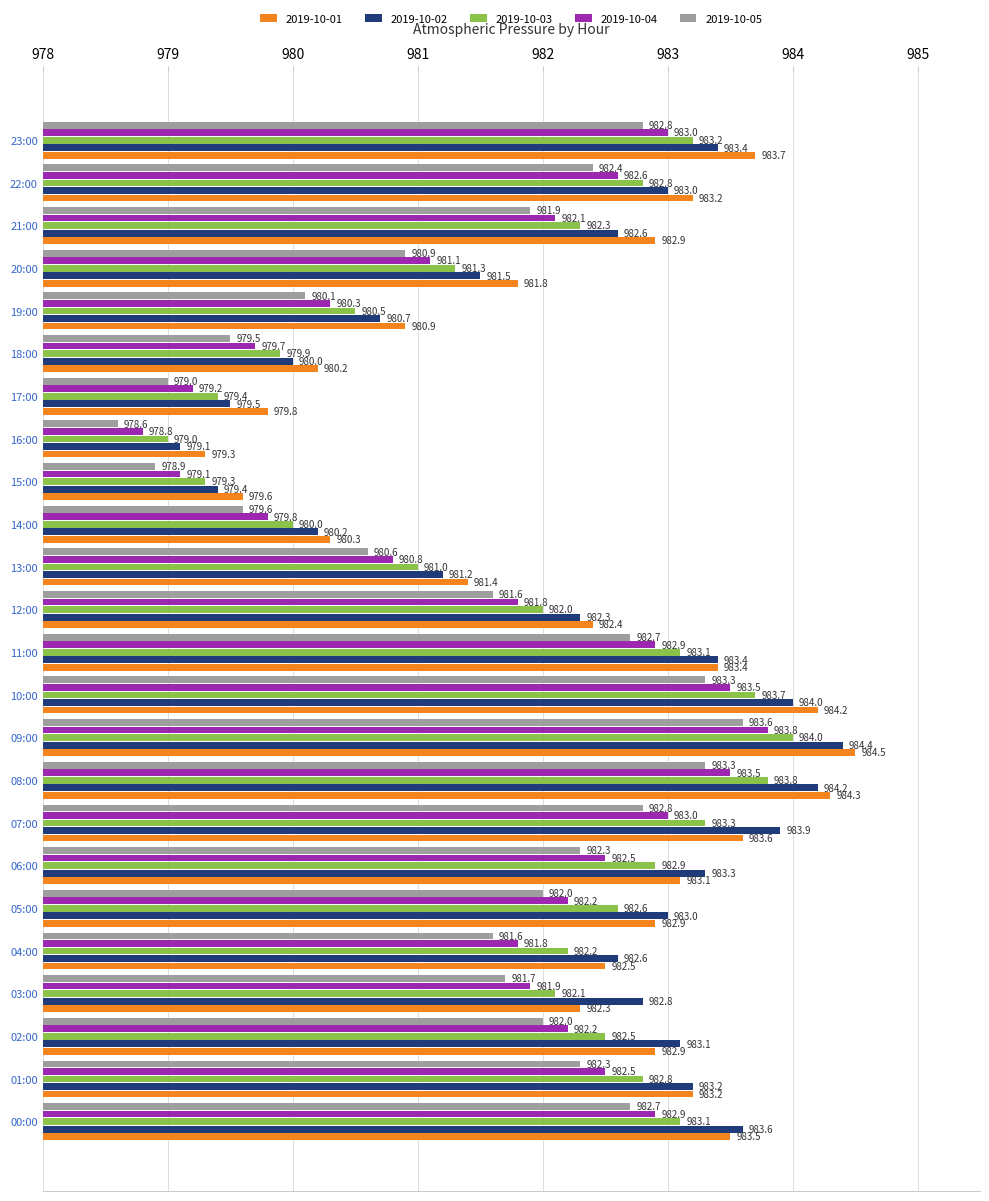

What is the average value of the 2019-10-01 series?

982.3